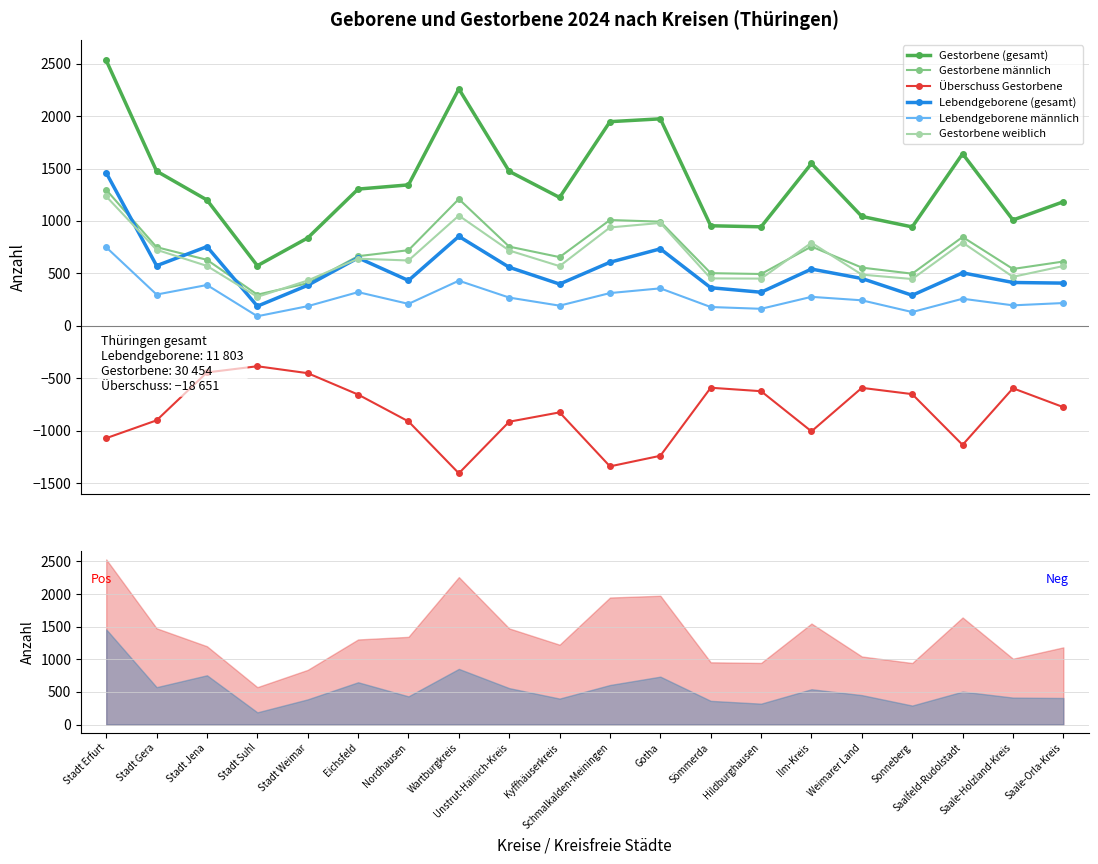

What is the average value of the Gestorbene männlich series?

710